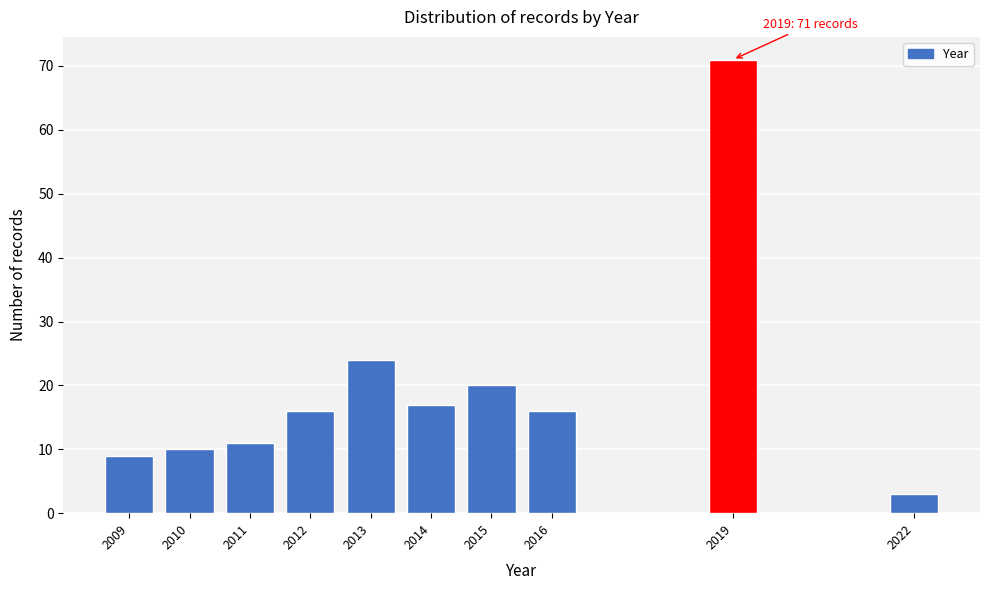

Reading left to right, list all the values displayed in this chart.

2009=9	2010=10	2011=11	2012=16	2013=24	2014=17	2015=20	2016=16	2019=71	2022=3